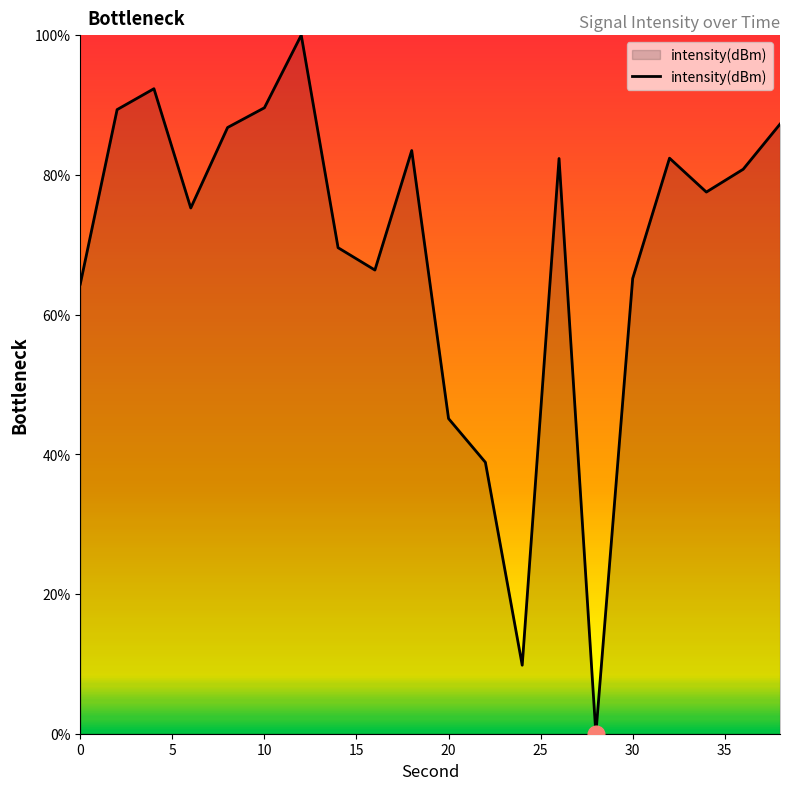

What is the difference between the maximum and minimum values?

100.0